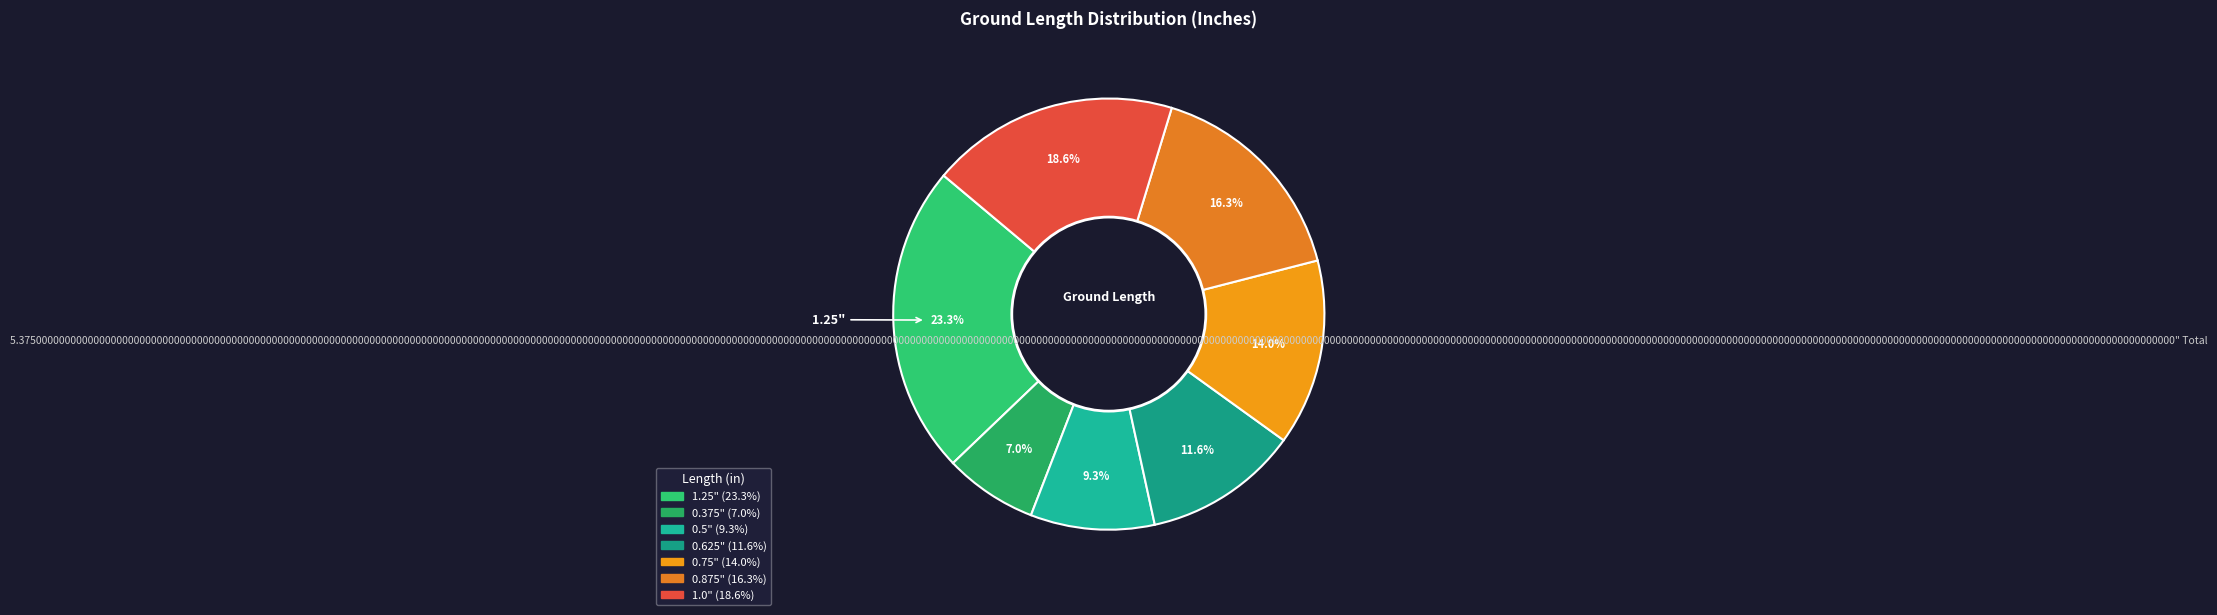

To the nearest percent, what is the difference between the largest and smallest slice percentages?

16%